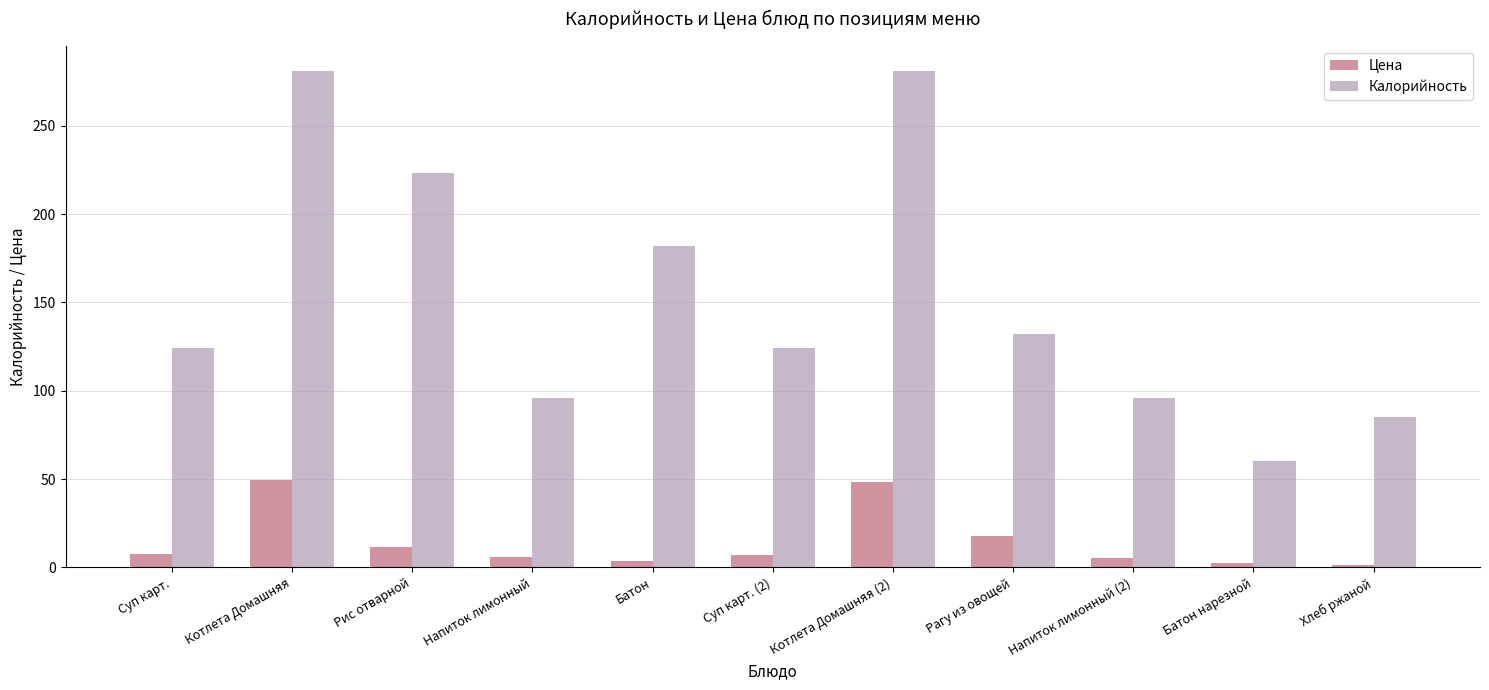

At how many categories does at least one series exceed 151?

4